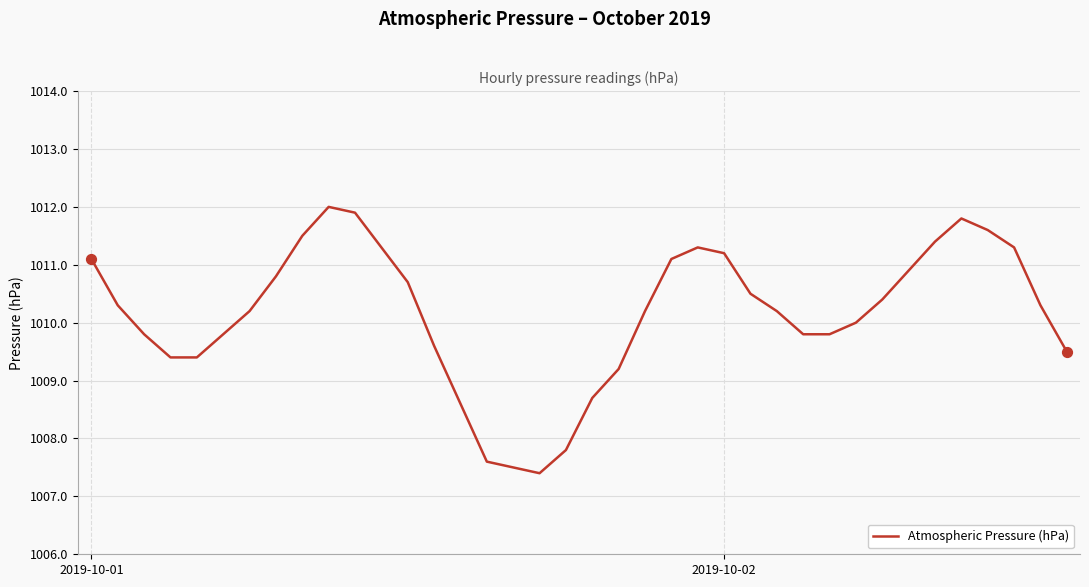

What is the maximum value shown in the chart?

1012.0